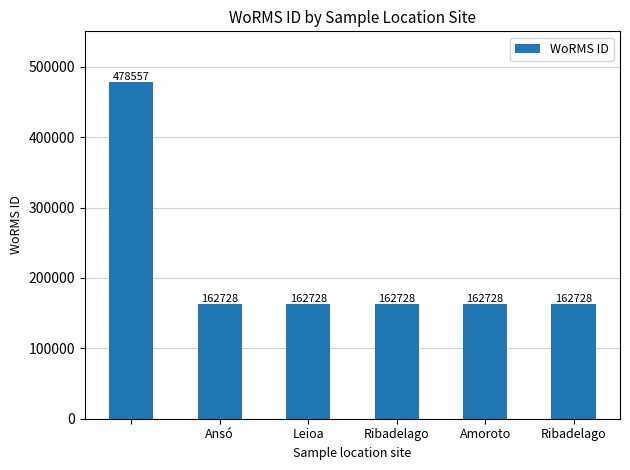

What is the difference between the maximum and minimum values?

315829